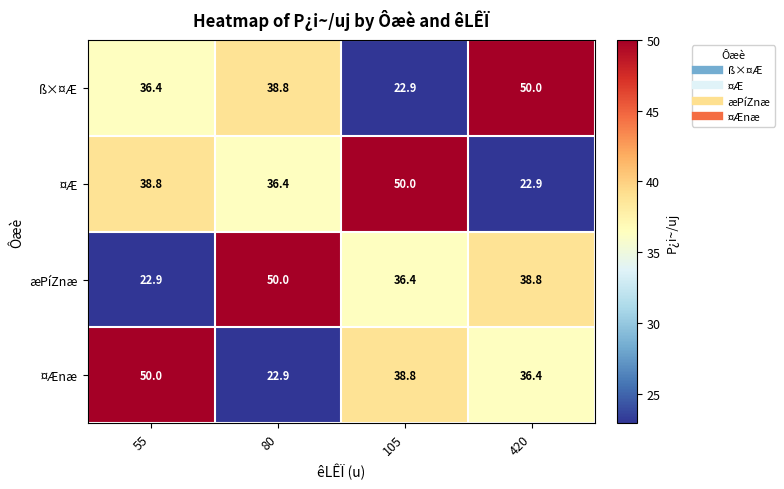

What is the greatest value displayed?

50.0